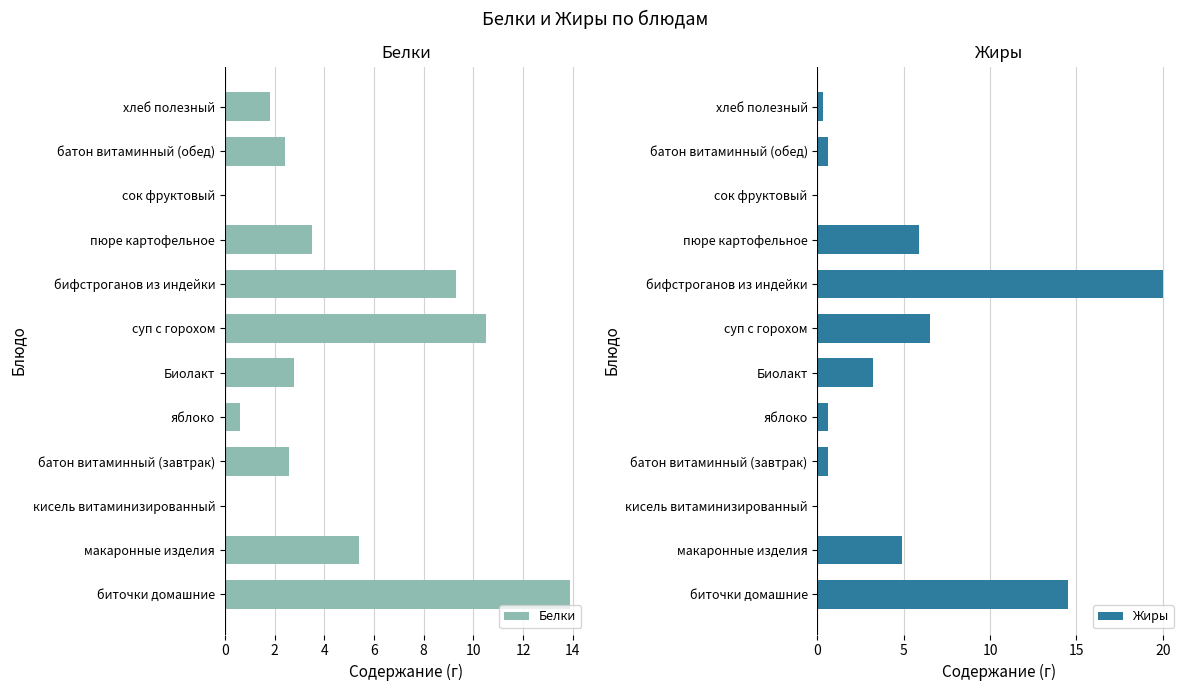

What is the difference between the maximum and minimum values in the Белки series?

13.9